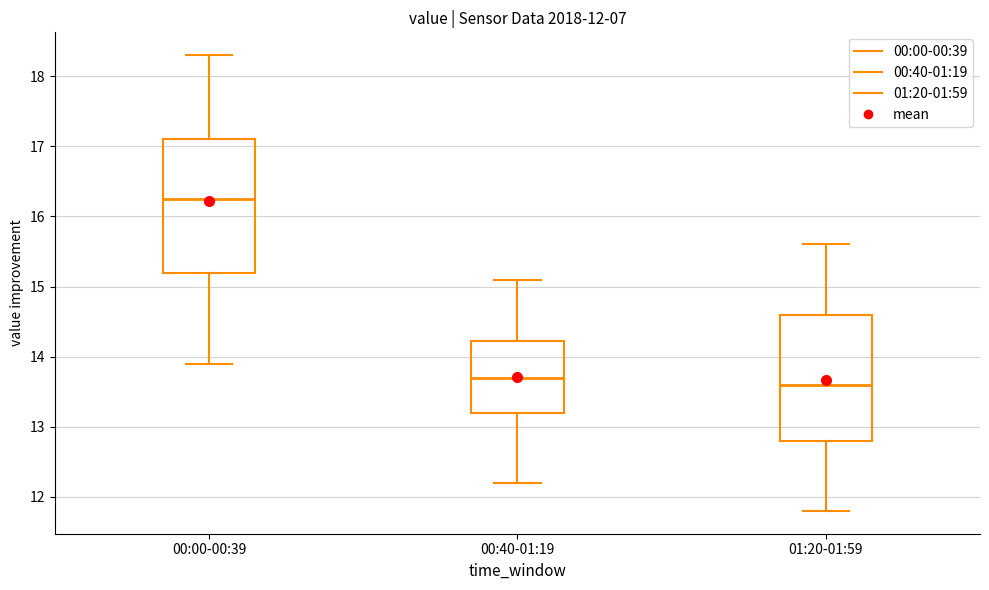

Which box is the tallest, from its lower edge to its upper edge?

00:00-00:39